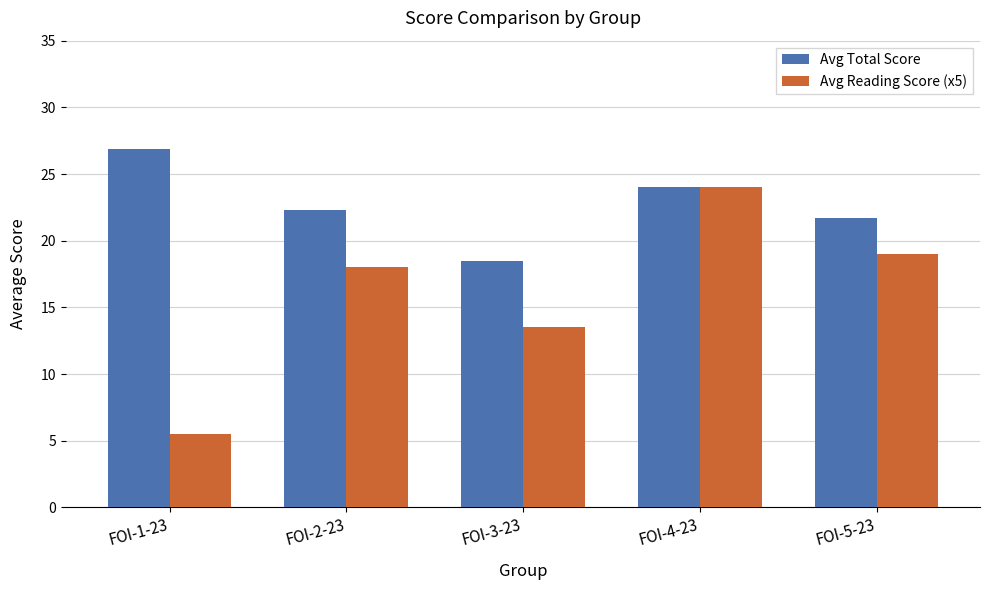

At which label does Avg Total Score reach its peak?

FOI-1-23